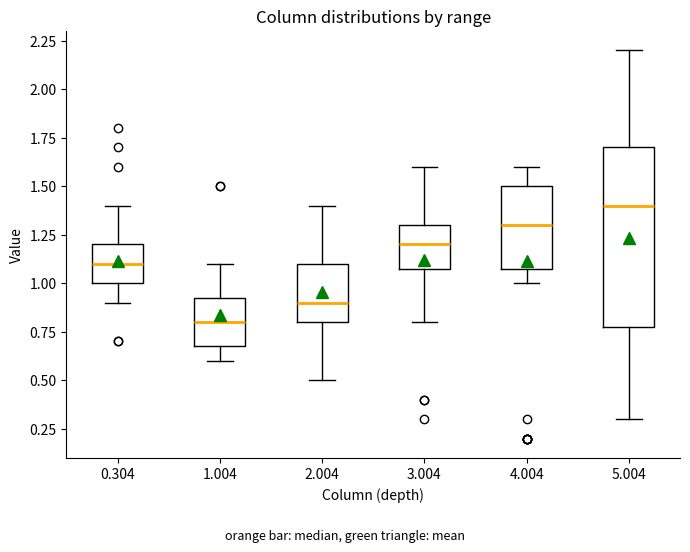

Reading left to right, transcribe this box plot: for each box, give where its median line is, the range the box spans, and where its two whiskers end, as read against the y-axis. The values are not printed on the chart, so give them approximately, as read against the axis.

0.304: median 1.10, box 1.00 to 1.20, whiskers 0.90 to 1.40
1.004: median 0.80, box 0.70 to 0.95, whiskers 0.60 to 1.10
2.004: median 0.90, box 0.80 to 1.10, whiskers 0.50 to 1.40
3.004: median 1.20, box 1.10 to 1.30, whiskers 0.80 to 1.60
4.004: median 1.30, box 1.10 to 1.50, whiskers 1.00 to 1.60
5.004: median 1.40, box 0.80 to 1.70, whiskers 0.30 to 2.20